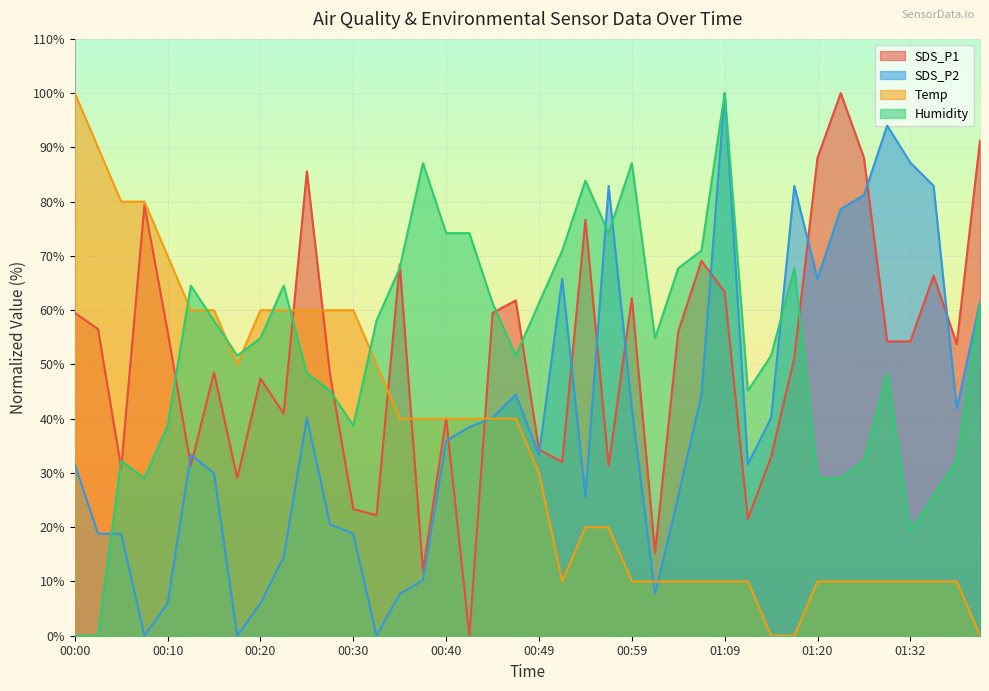

Does the chart display data point markers on the line(s)?

No